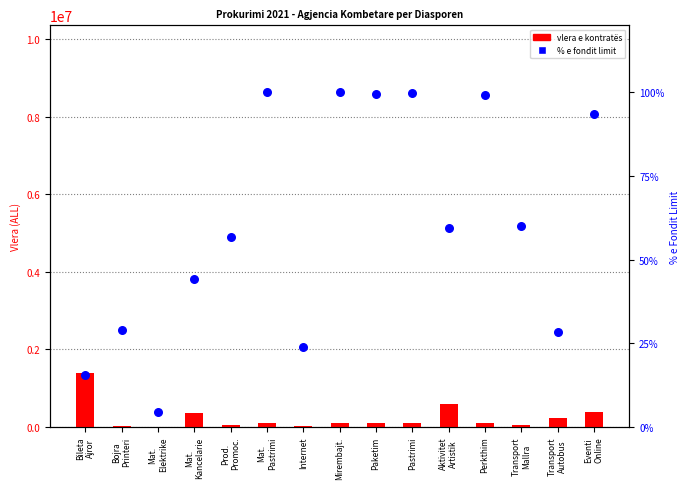

Which series has the largest total across all categories?

vlera e kontratës